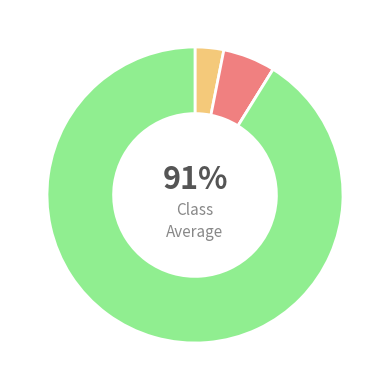

Is it true that Investment Firms or credit institutions is 3% of the pie?

True